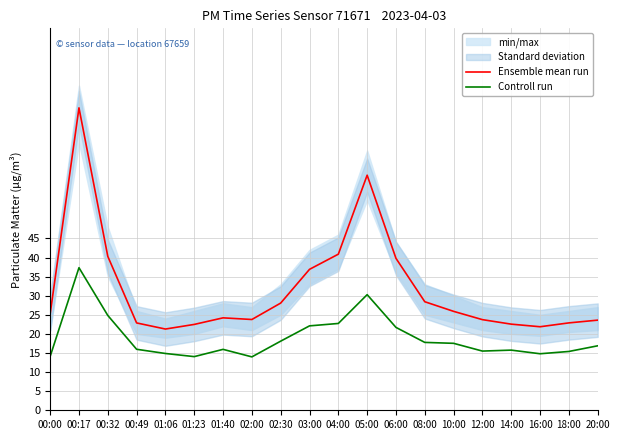

What position from the left is 16:00?

18